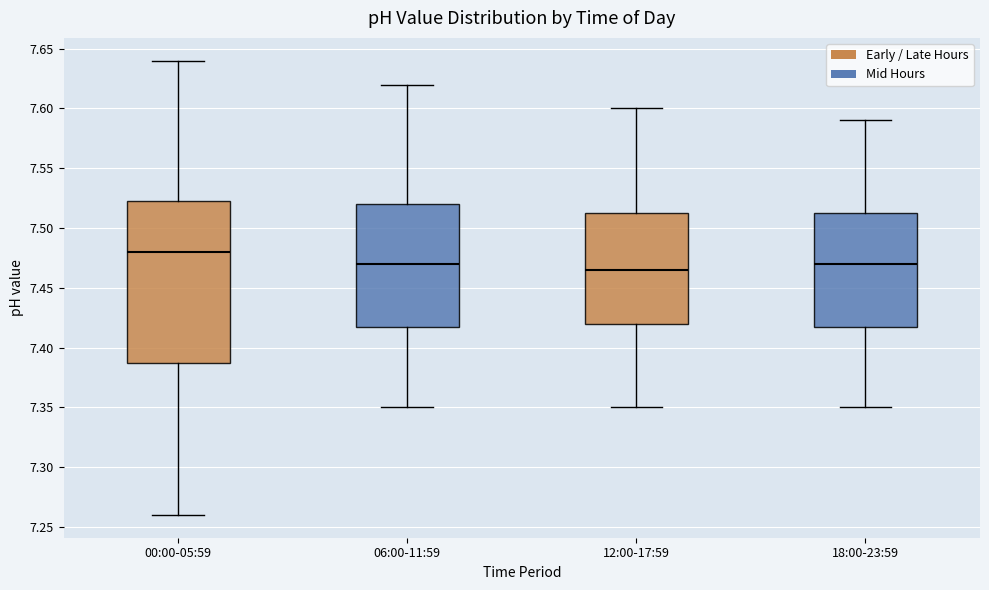

Comparing the boxes themselves (not the whiskers), which one is the tallest?

00:00-05:59